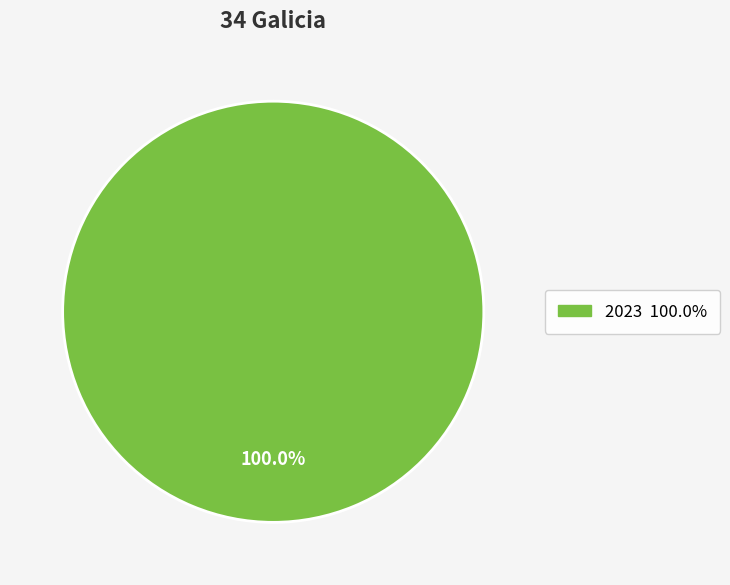

Does any single category account for the majority?

Yes